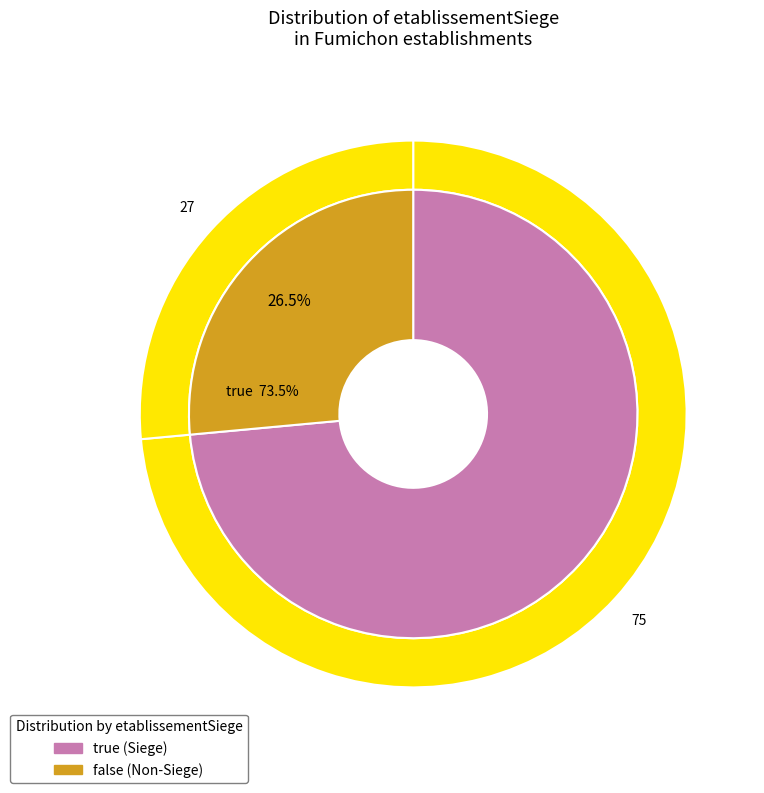

Count the number of slices in the pie.

2